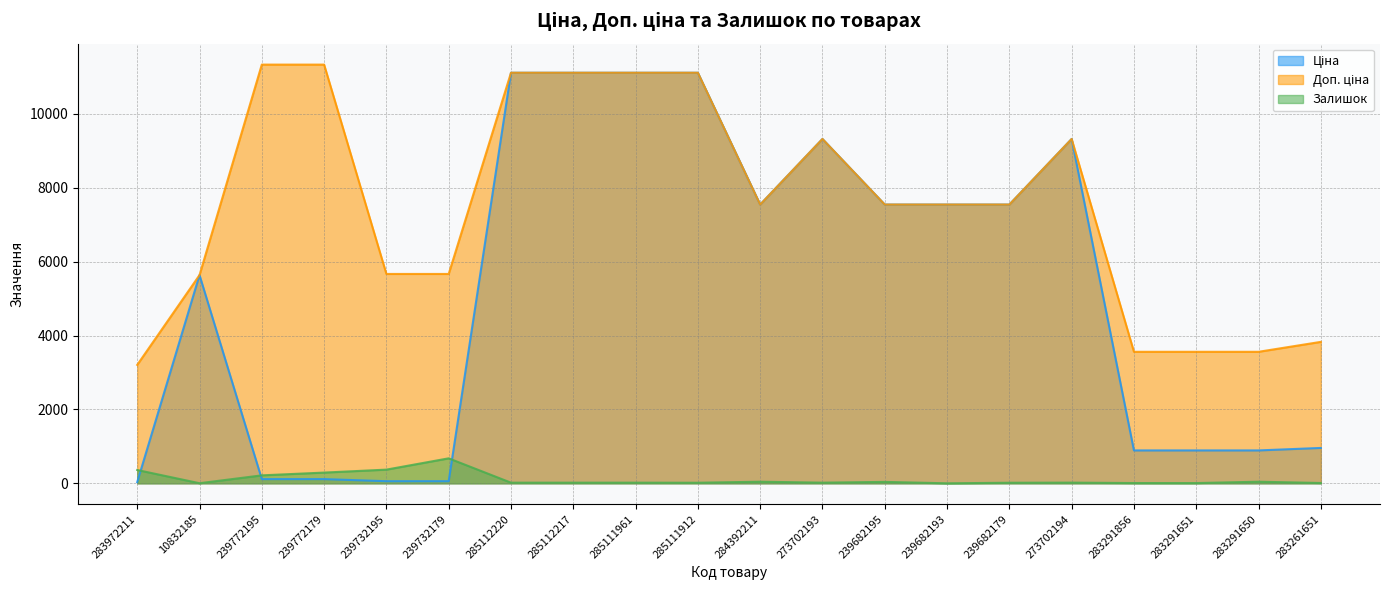

List the series in order of their peak value, highest first.

Доп. ціна, Ціна, Залишок